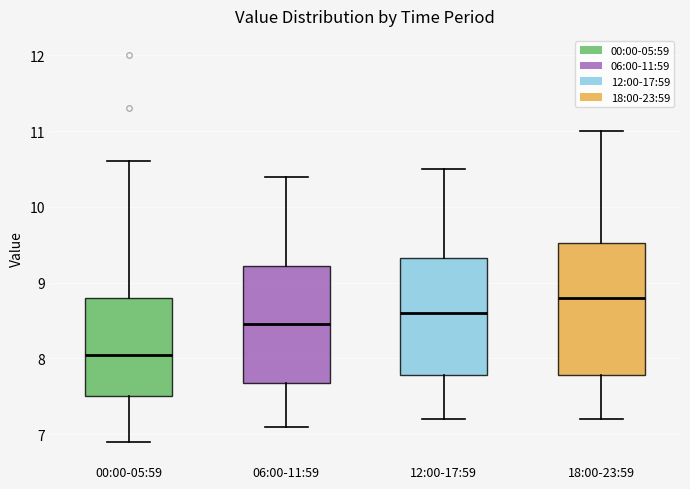

Reading left to right, transcribe this box plot: for each box, give where its median line is, the range the box spans, and where its two whiskers end, as read against the y-axis. The values are not printed on the chart, so give them approximately, as read against the axis.

00:00-05:59: median 8.1, box 7.5 to 8.8, whiskers 6.9 to 10.6
06:00-11:59: median 8.5, box 7.7 to 9.2, whiskers 7.1 to 10.4
12:00-17:59: median 8.6, box 7.8 to 9.3, whiskers 7.2 to 10.5
18:00-23:59: median 8.8, box 7.8 to 9.5, whiskers 7.2 to 11.0